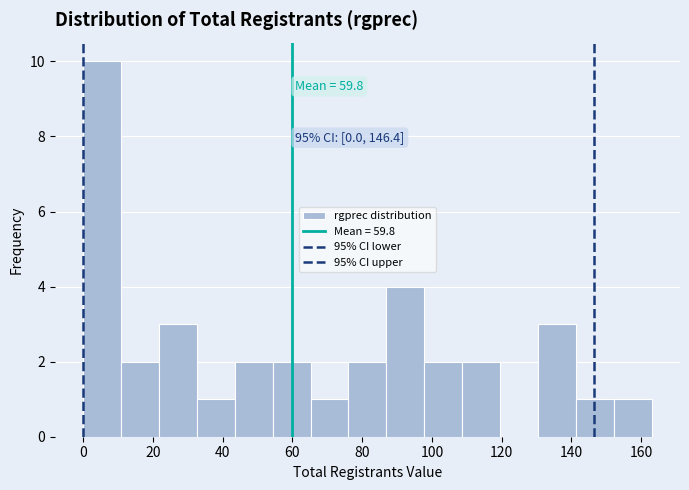

Over which range of the x-axis is the bar tallest?

0 to 10